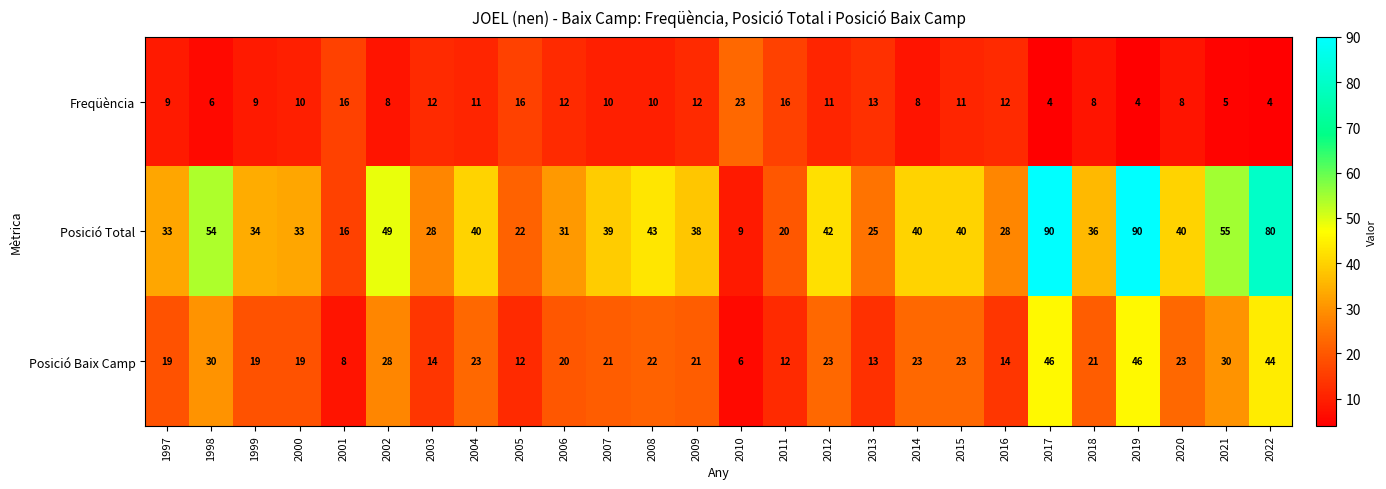

Rank the series at 2002 from lowest to highest value.

Freqüència, Posició Baix Camp, Posició Total